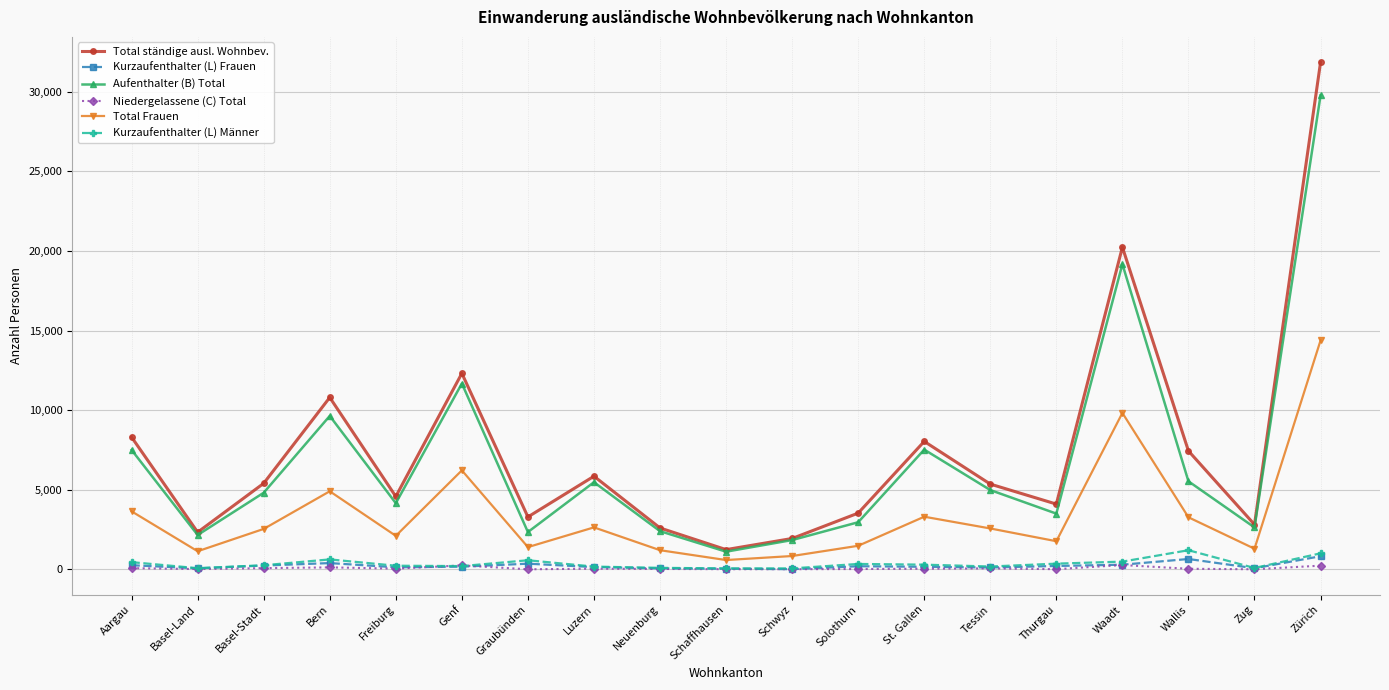

Read the Kurzaufenthalter (L) Frauen value at Solothurn, to the nearest 10.

200